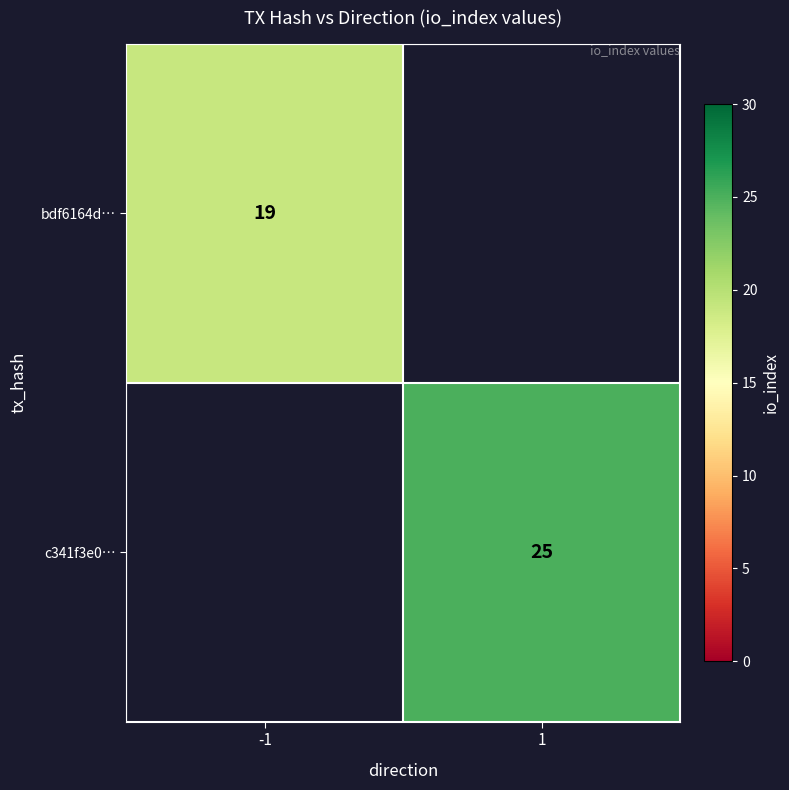

Is it true that c341f3e0… equals 42 at 1?

False